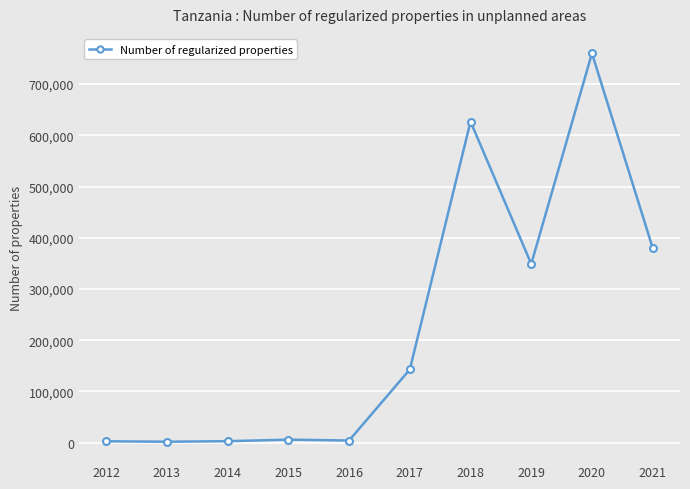

Which has a higher value, 2019 or 2014?

2019